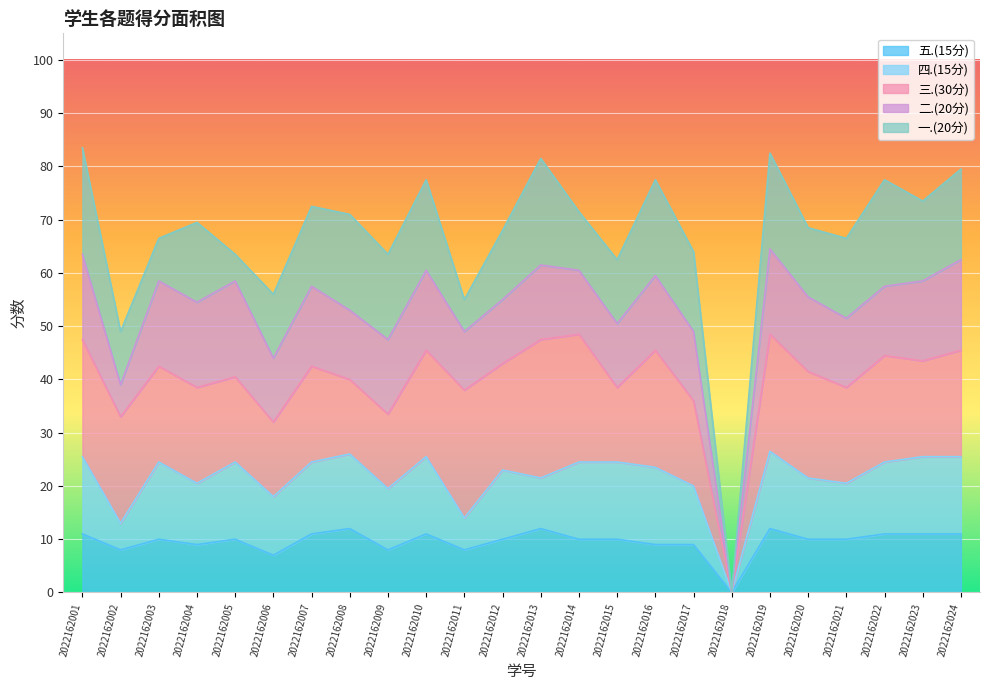

What is the total value across all series at 2022162021?

66.5